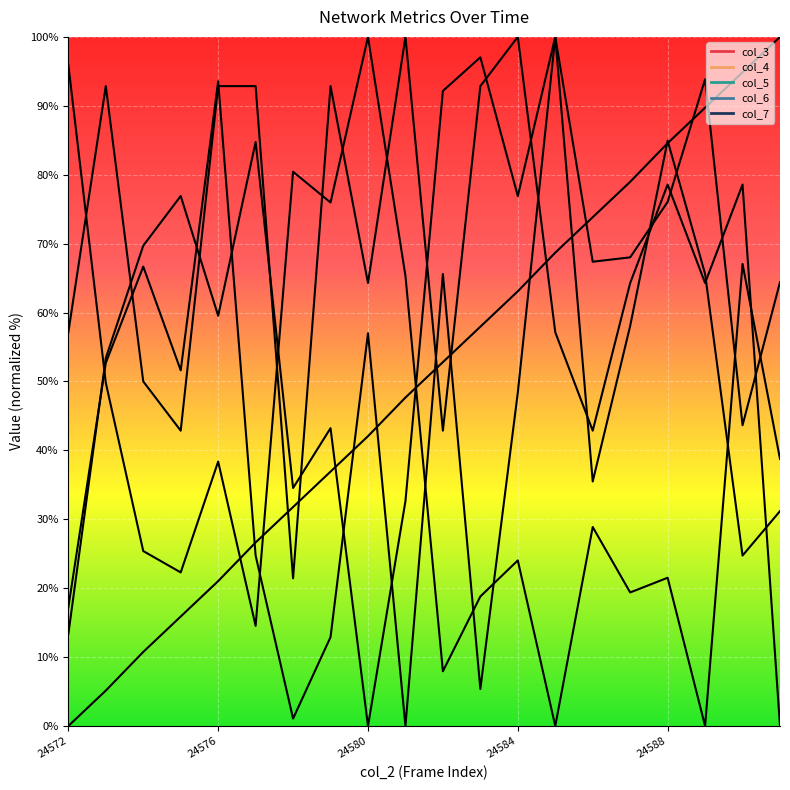

What is the value of the col_3 point at the 4th from the left?

15.9